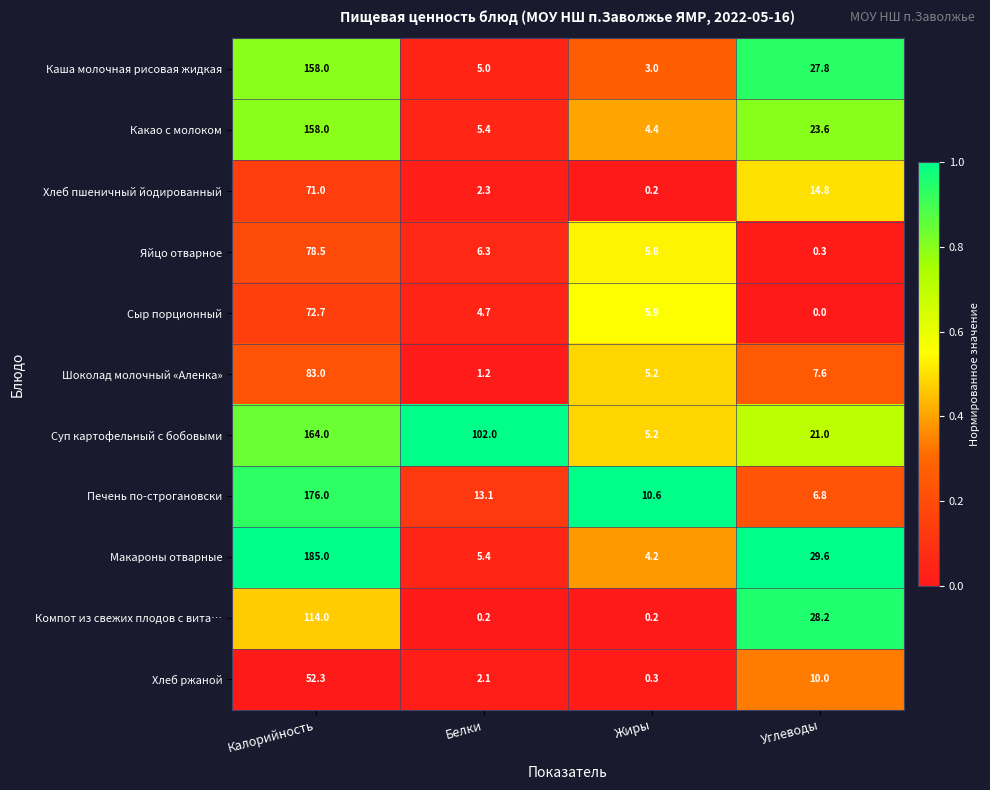

What is the difference between the second highest and second lowest values in the Хлеб ржаной series?

7.9